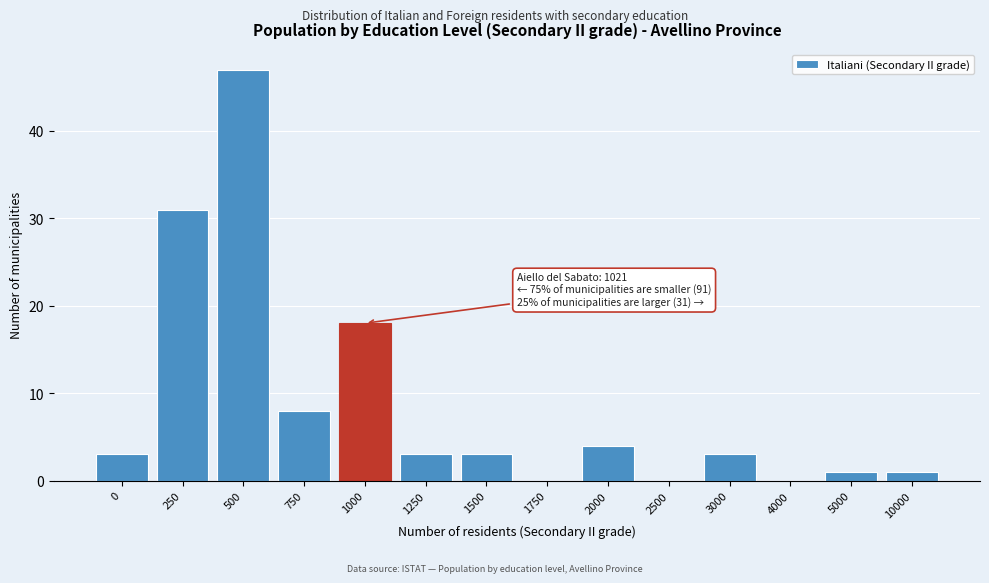

Reading left to right, what are all the values shown in this chart?

0=3	250=31	500=47	750=8	1000=18	1250=3	1500=3	1750=0	2000=4	2500=0	3000=3	4000=0	5000=1	10000=1